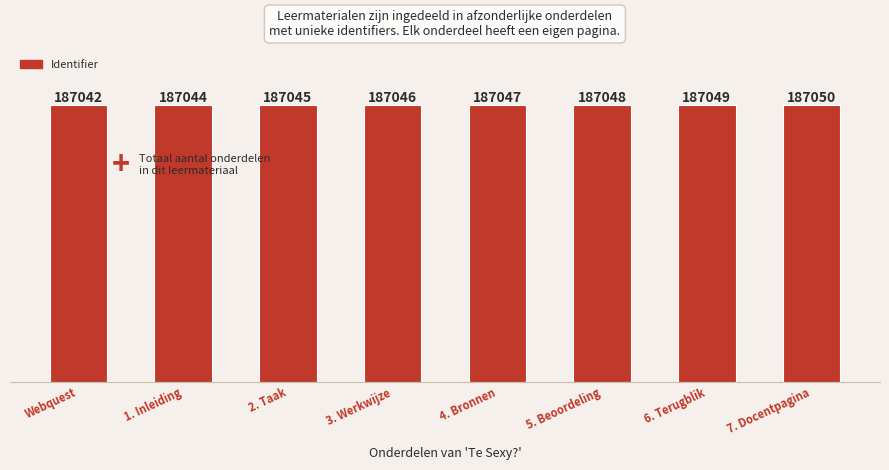

Rank the categories by value from highest to lowest.

7. Docentpagina, 6. Terugblik, 5. Beoordeling, 4. Bronnen, 3. Werkwijze, 2. Taak, 1. Inleiding, Webquest